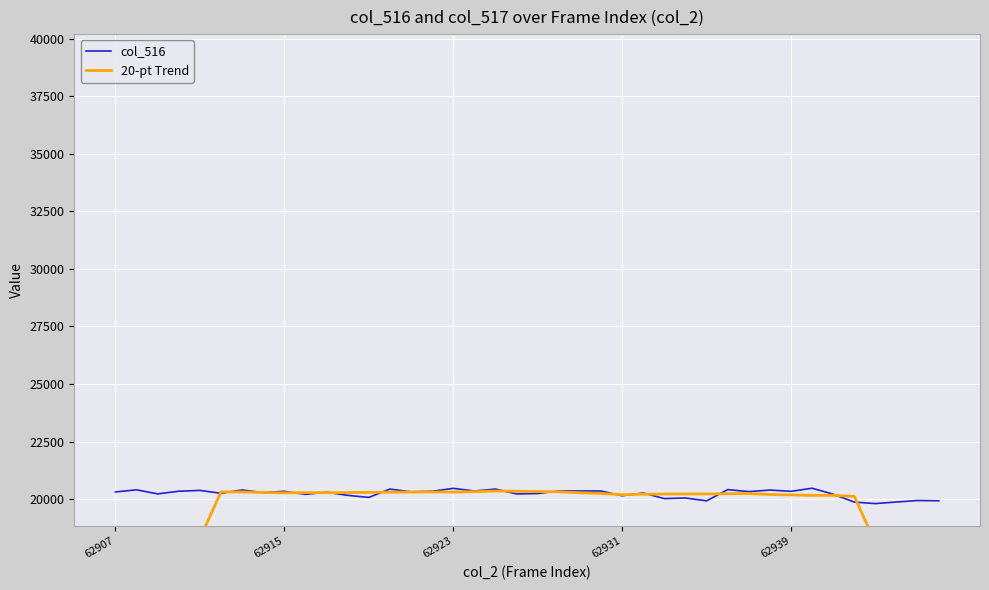

Is it true that col_516 equals 35594 at 62923?

False